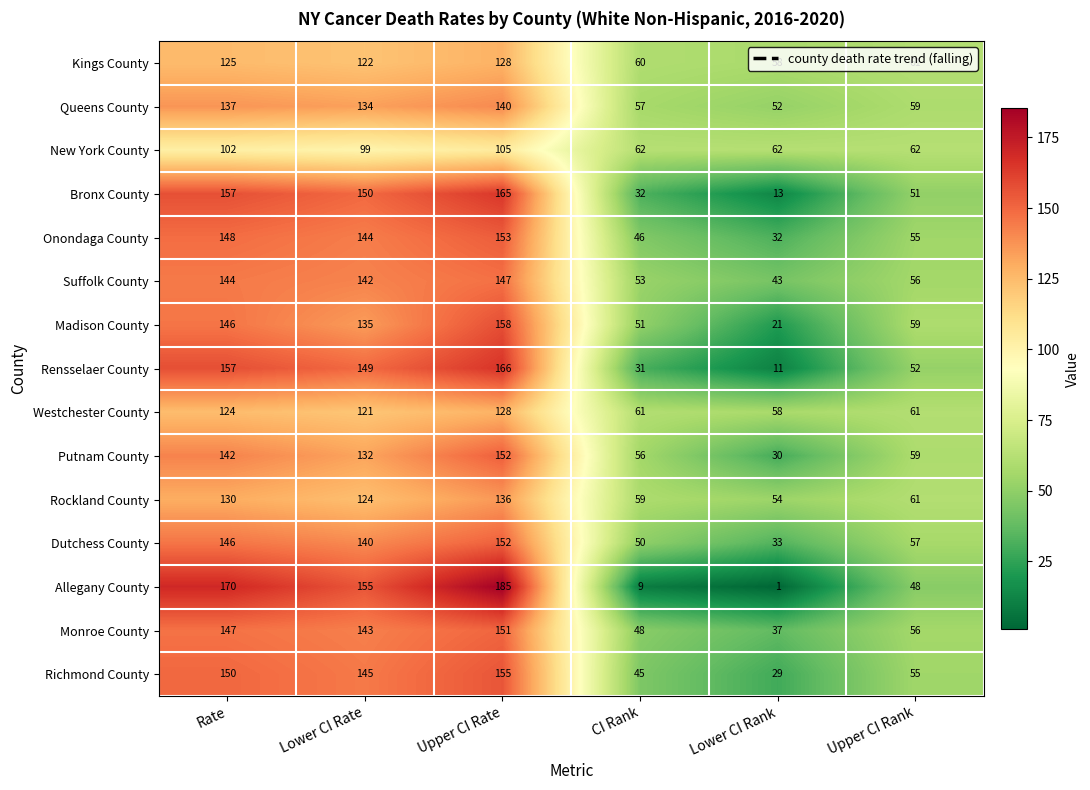

At which category is the sum across all series the highest?

Upper CI Rate